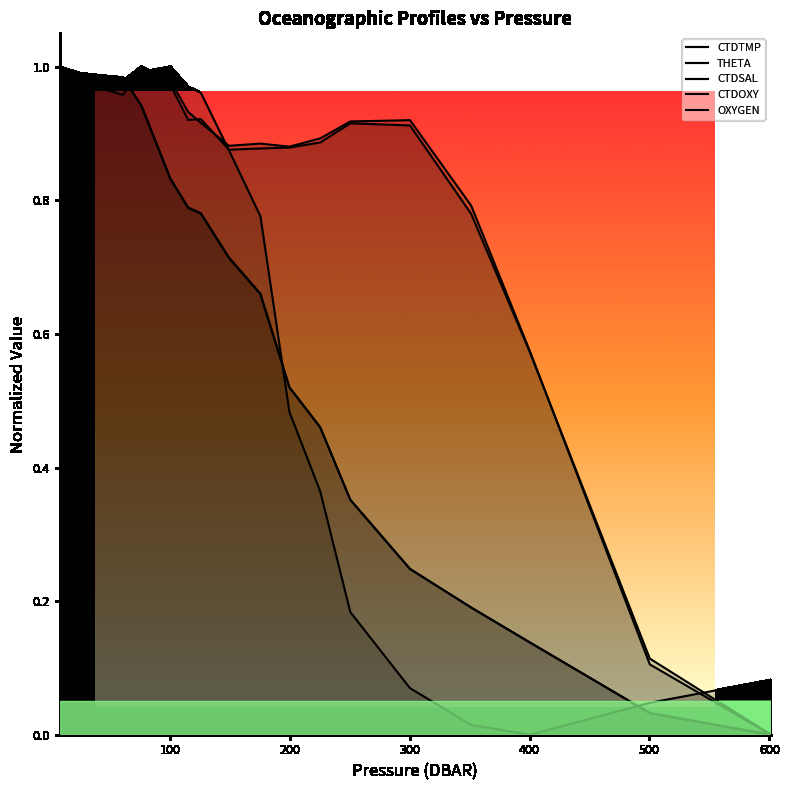

Does the chart have visible grid lines?

No